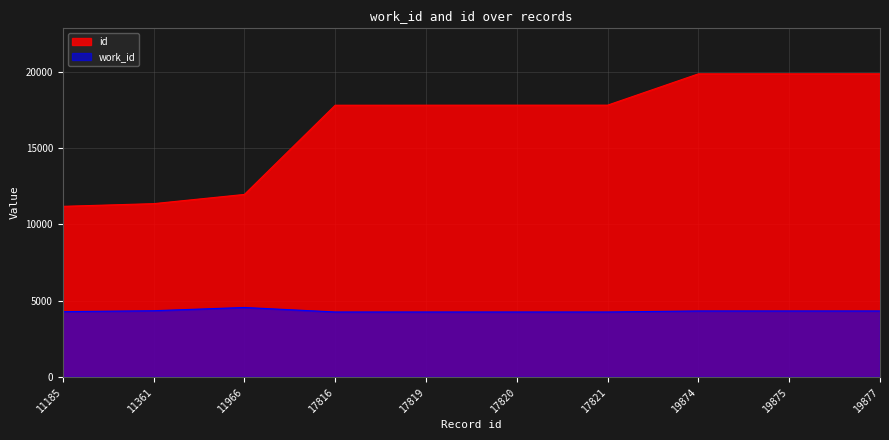

What is the value of the id point at the 8th from the left?

19874